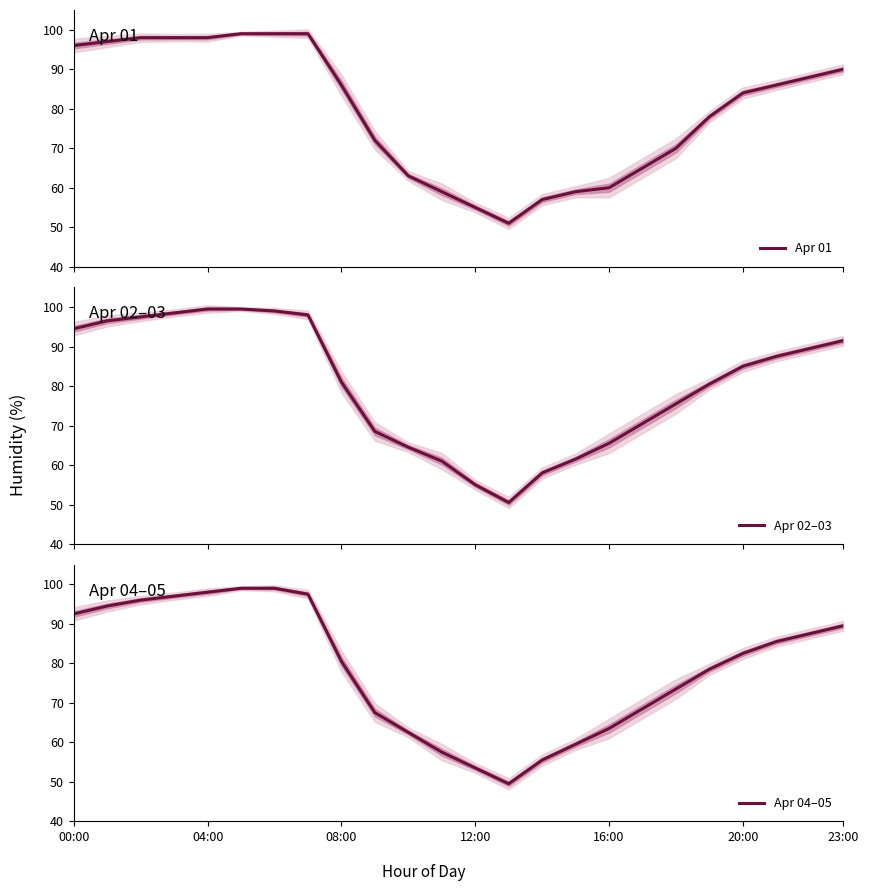

Is this an area chart (filled region under the line)?

No